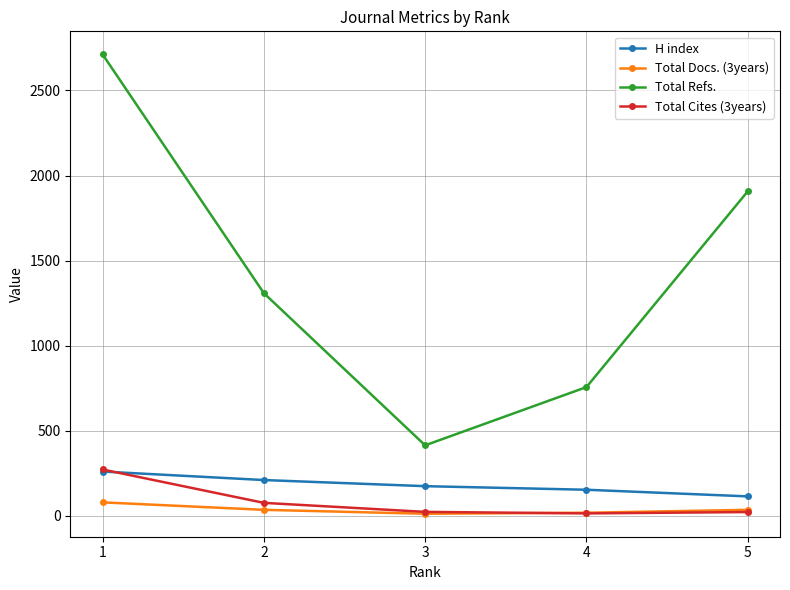

What is the minimum value for H index?

115